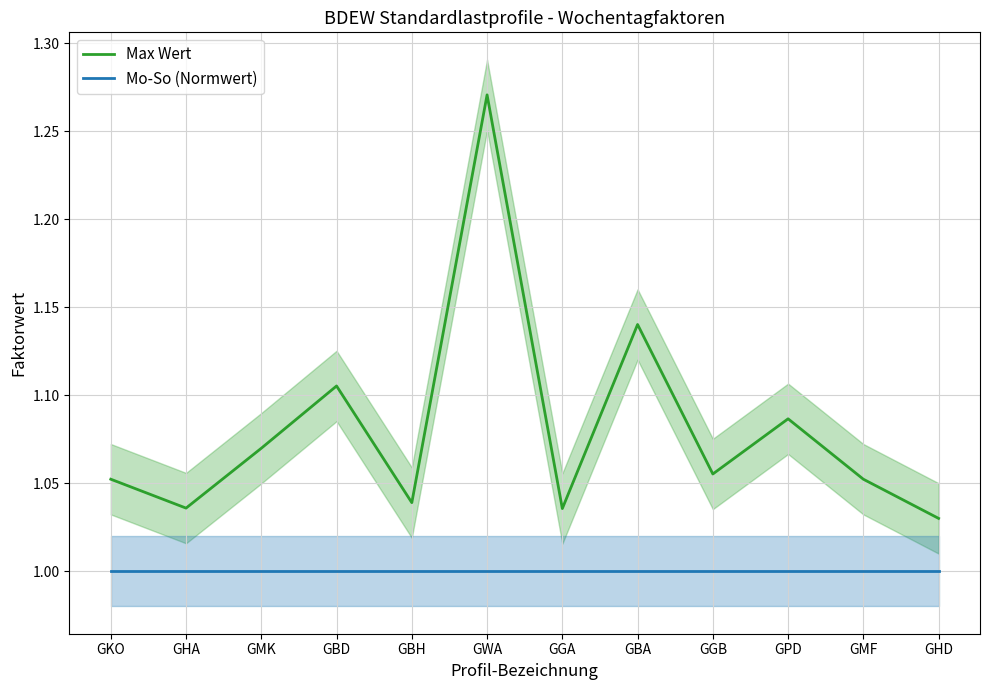

At GWA, list the series in order from smallest to largest.

Mo-So (Normwert), Max Wert